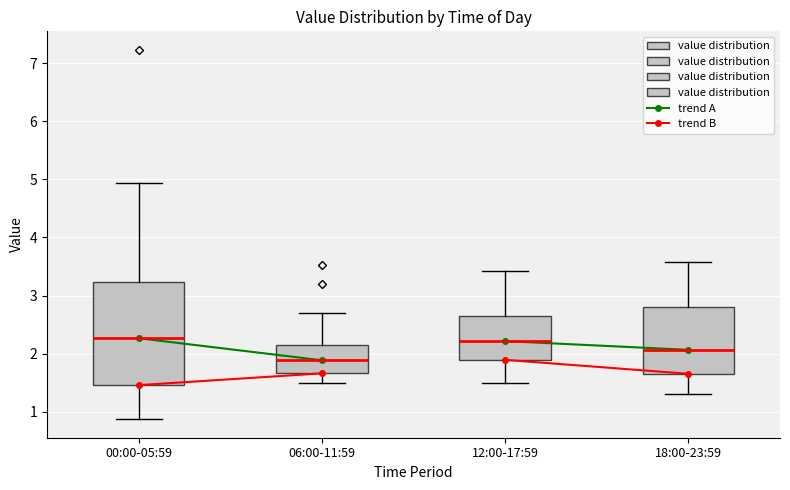

Which box is the tallest, from its lower edge to its upper edge?

00:00-05:59